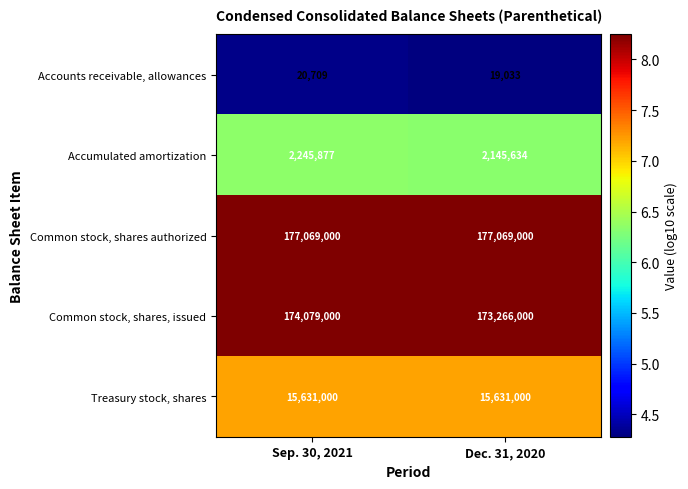

Reading left to right, what are all the values shown in this chart?

Accounts receivable, allowances: Sep. 30, 2021=20709	Dec. 31, 2020=19033
Accumulated amortization: Sep. 30, 2021=2245877	Dec. 31, 2020=2145634
Common stock, shares authorized: Sep. 30, 2021=177069000	Dec. 31, 2020=177069000
Common stock, shares, issued: Sep. 30, 2021=174079000	Dec. 31, 2020=173266000
Treasury stock, shares: Sep. 30, 2021=15631000	Dec. 31, 2020=15631000